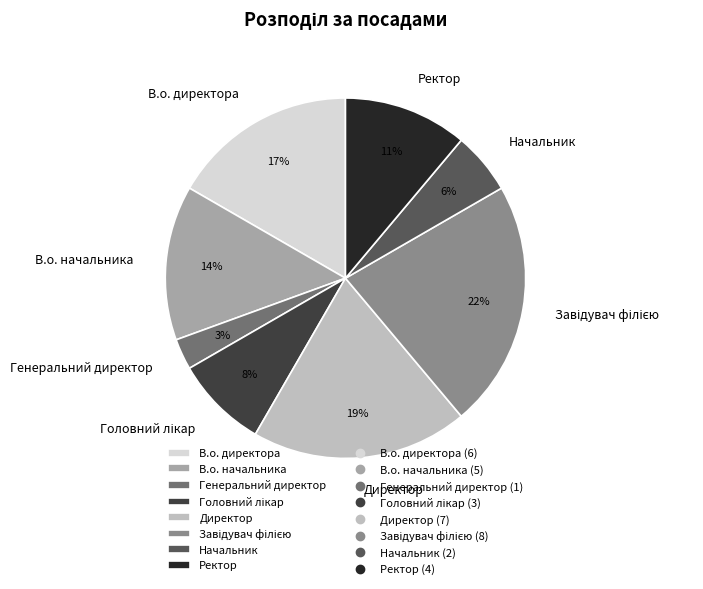

Is it true that В.о. директора is 17% of the pie?

True